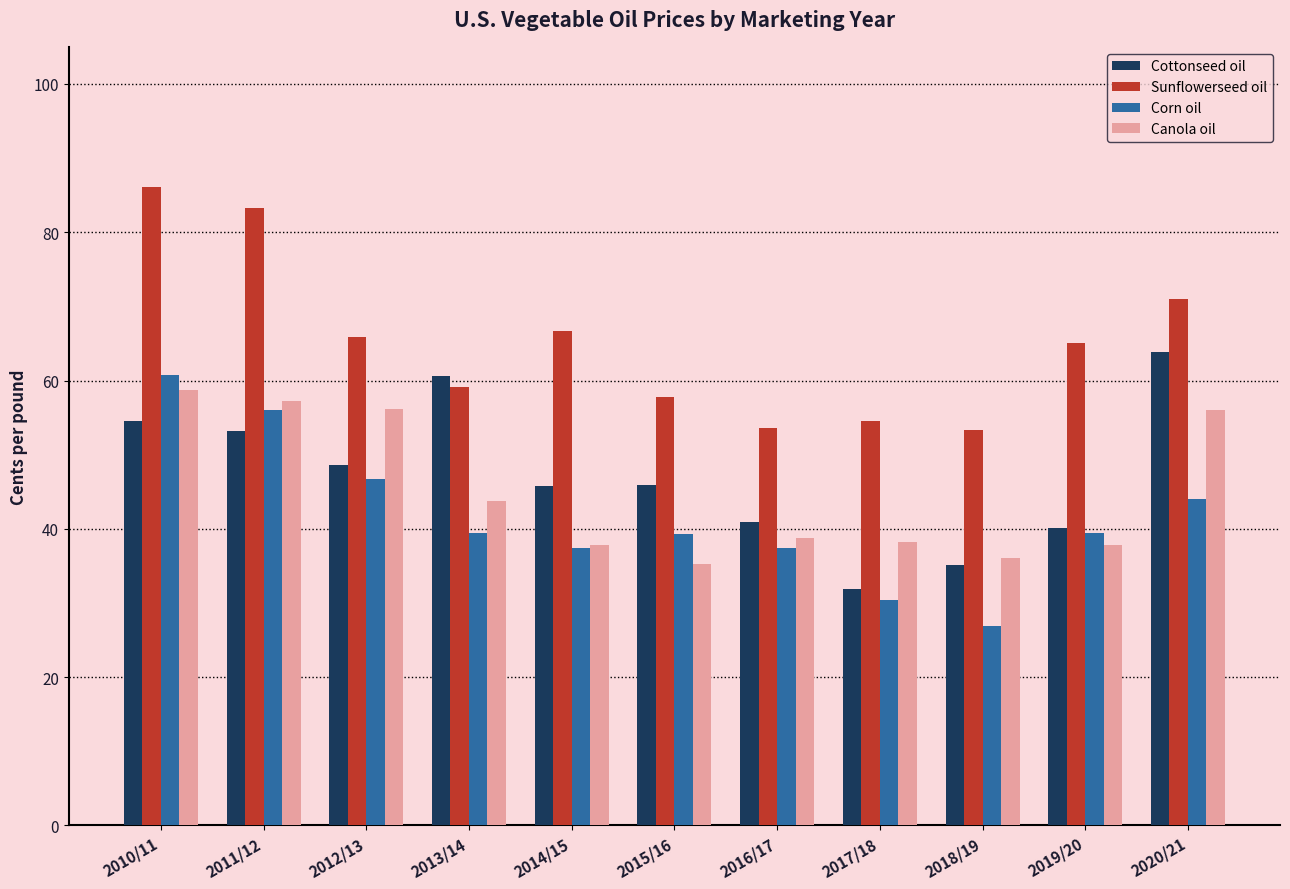

Is it true that Sunflowerseed oil equals 54.6 at 2017/18?

True